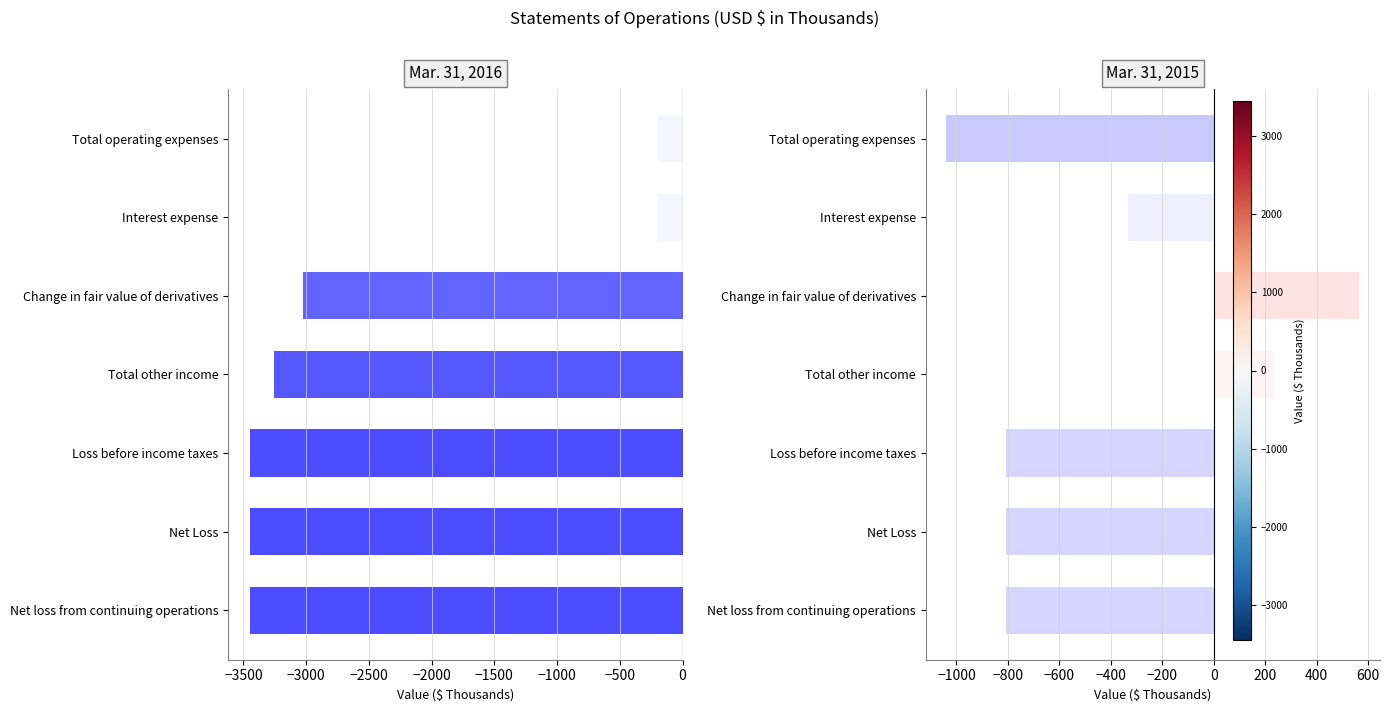

What is the value of the Mar. 31, 2015 bar at the 5th from the left?

-807